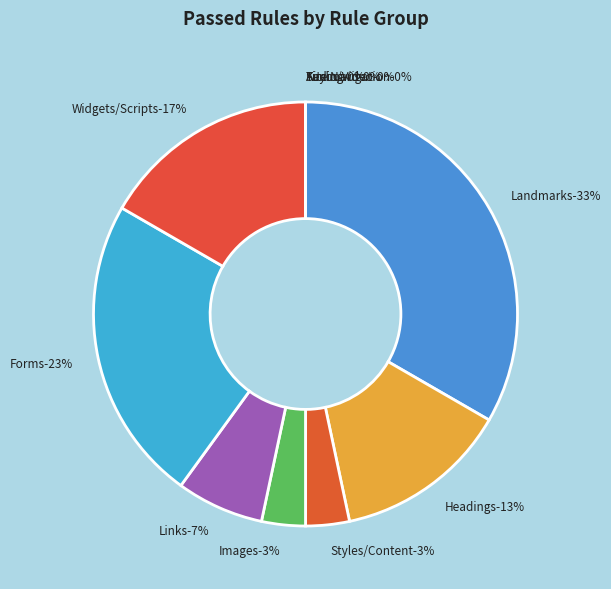

Which has a higher value, Forms or Landmarks?

Landmarks